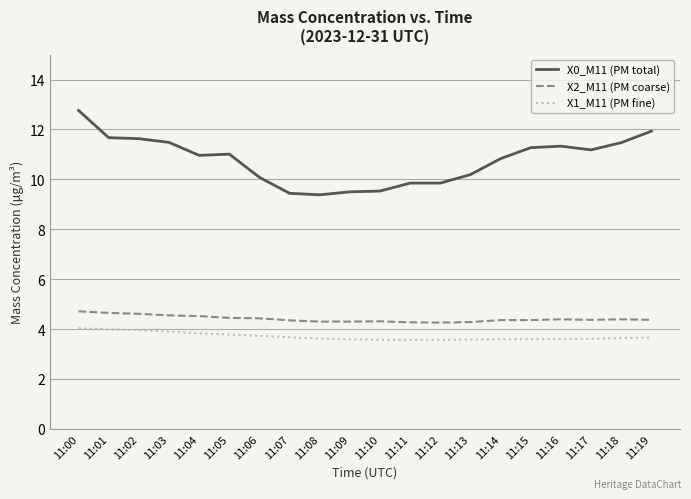

The X2_M11 (PM coarse) series shows 2.4 at 11:08. True or false?

False